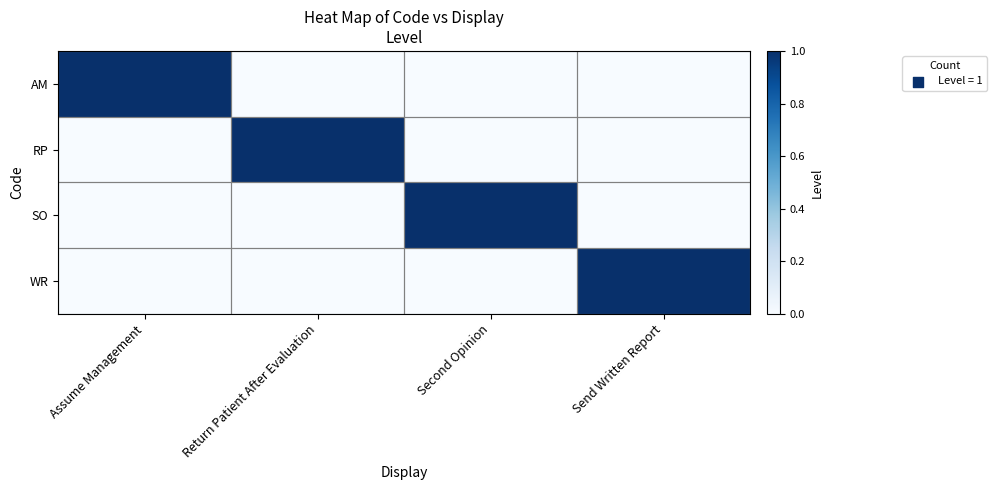

At how many categories does at least one series exceed 0?

4